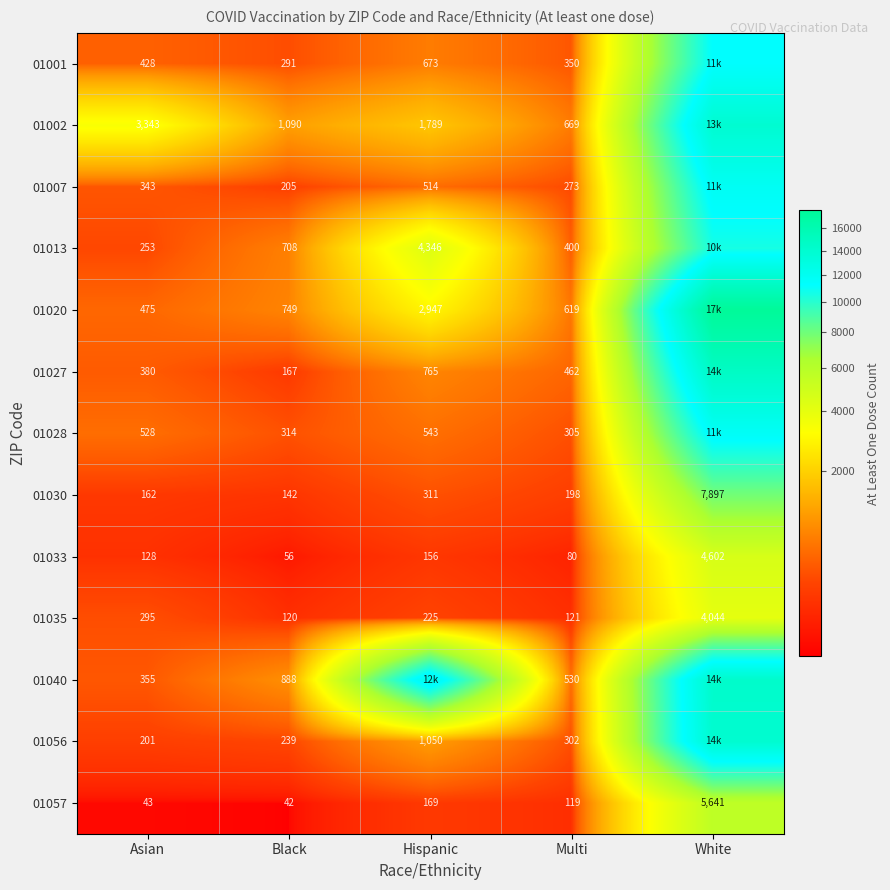

What is the difference between the second highest and minimum values in the 01035 series?

175